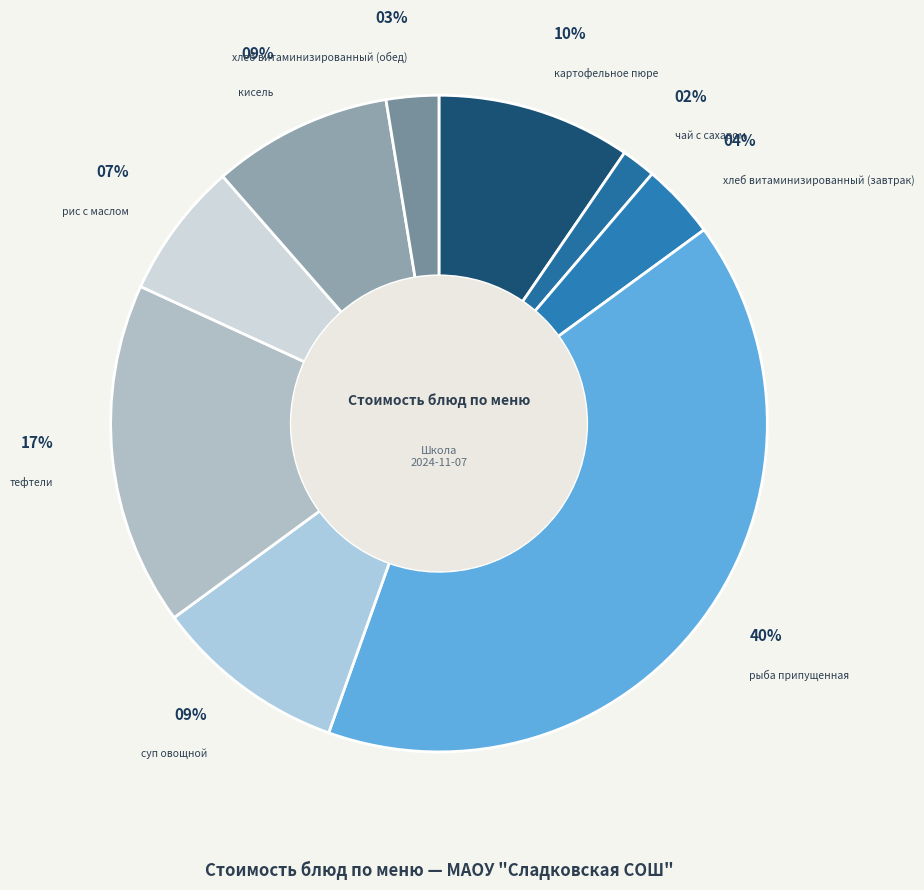

How many slices are in this pie chart?

9